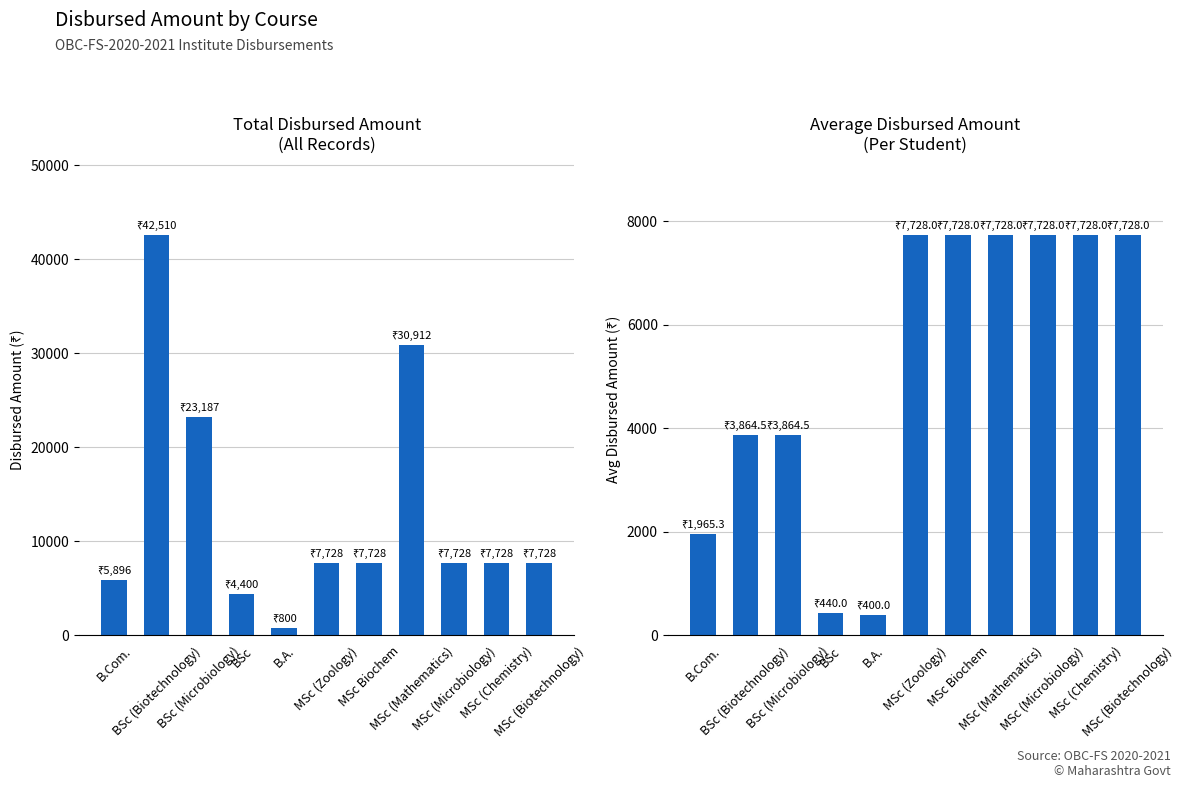

Reading left to right, transcribe all the data shown in this chart.

Total Disbursed: 5896.0	42509.5	23187.0	4400.0	800.0	7728.0	7728.0	30912.0	7728.0	7728.0	7728.0
Avg per Student: 1965.3	3864.5	3864.5	440.0	400.0	7728.0	7728.0	7728.0	7728.0	7728.0	7728.0